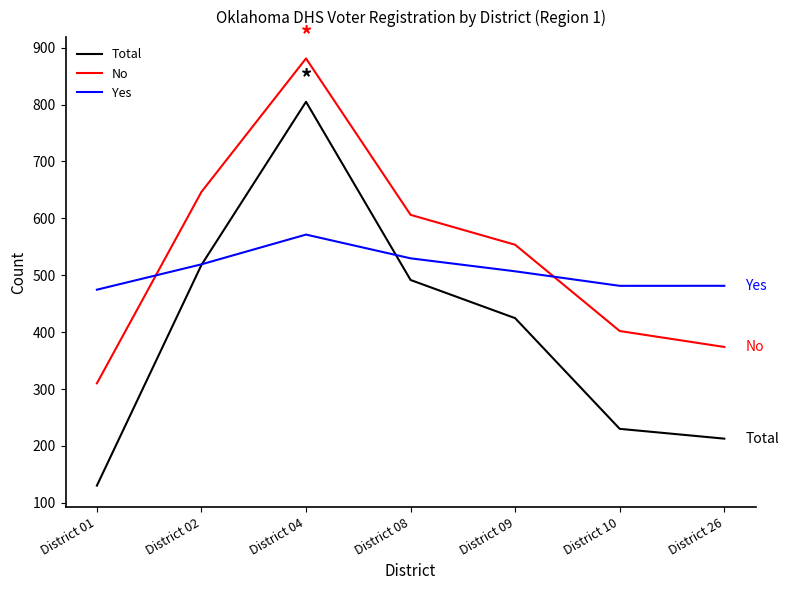

What are all the series names shown in the legend?

Total, No, Yes